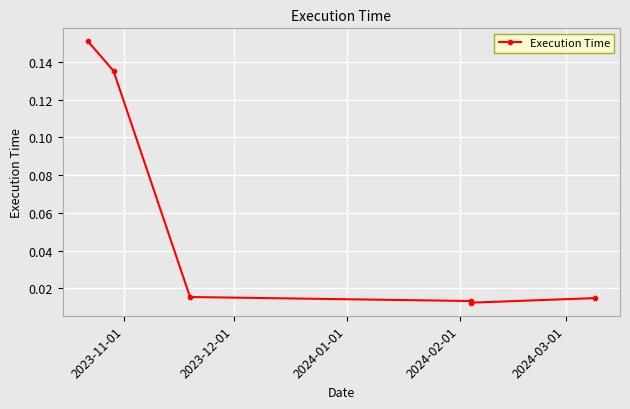

True or false: the data has more than 1 interior local peaks.

False